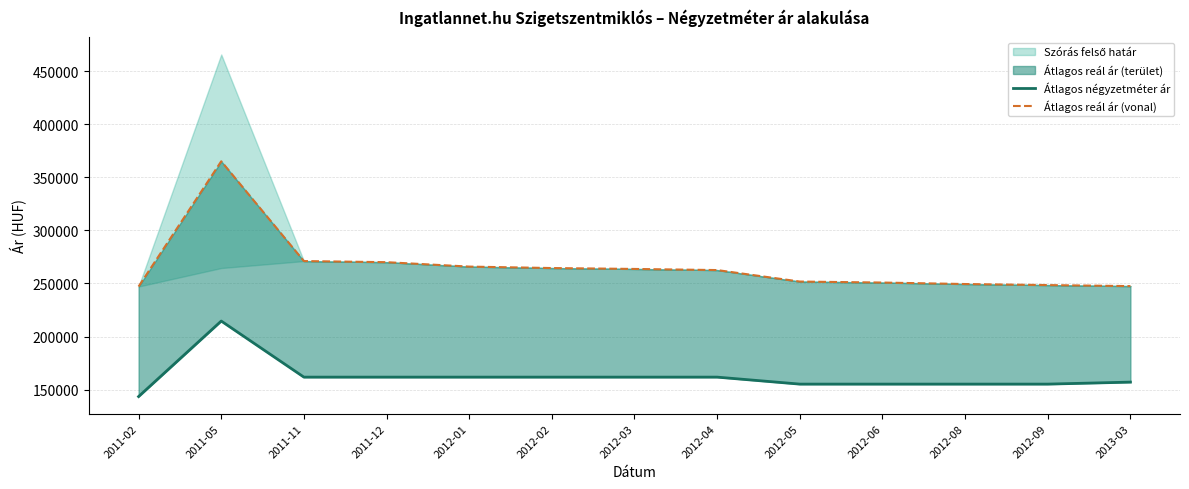

What is the difference between the maximum and second lowest values in the Átlagos reál ár (vonal) series?

117540